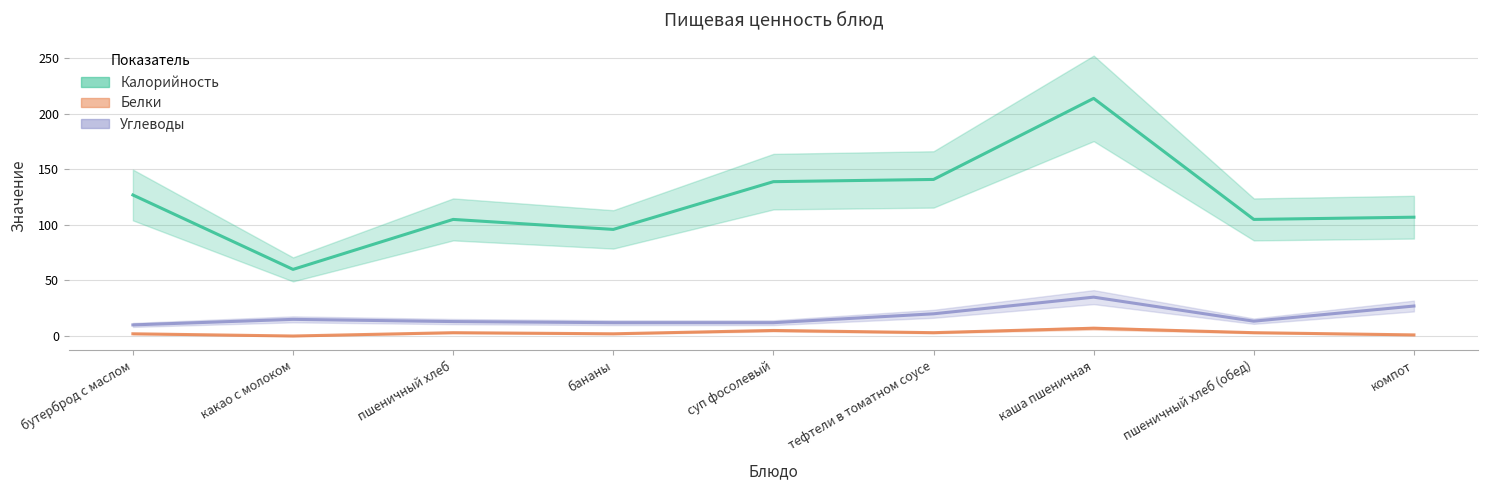

True or false: Белки and Углеводы intersect in this chart.

False